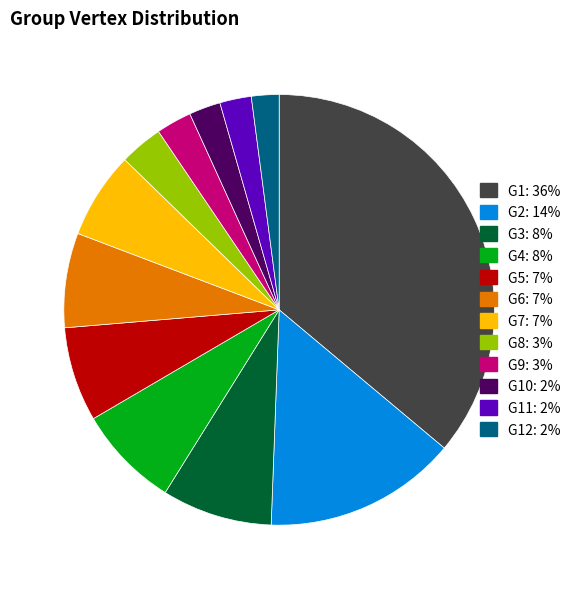

Is there a majority slice in this chart?

No